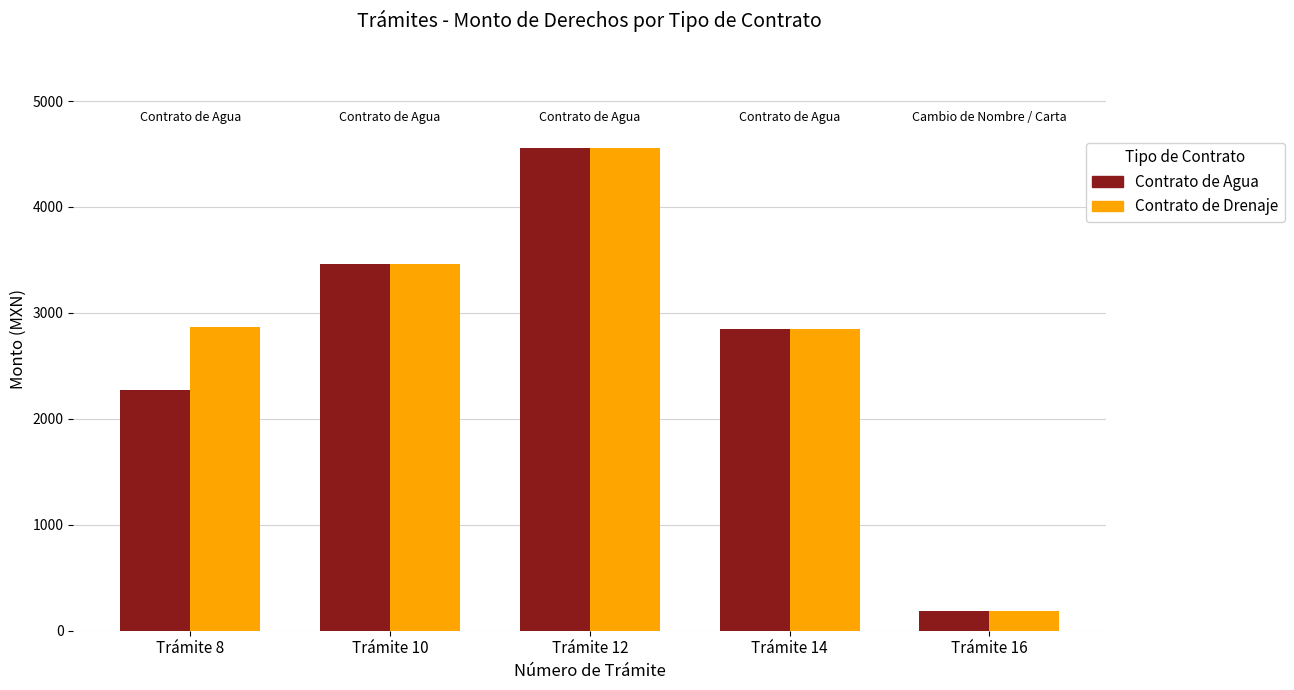

What is the sum of all Contrato de Agua values?

13331.4